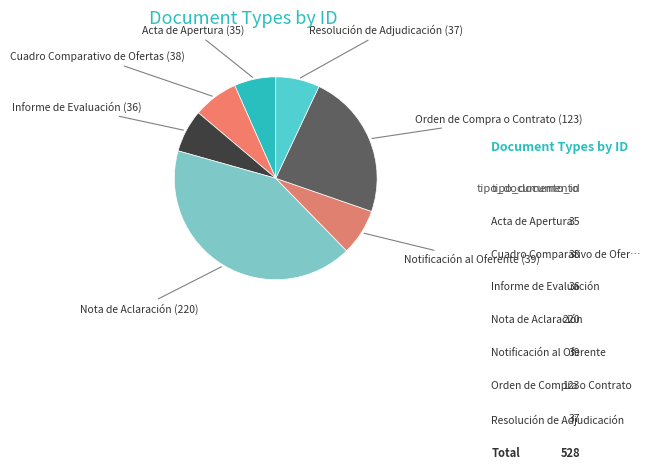

How many segments does this pie chart have?

7